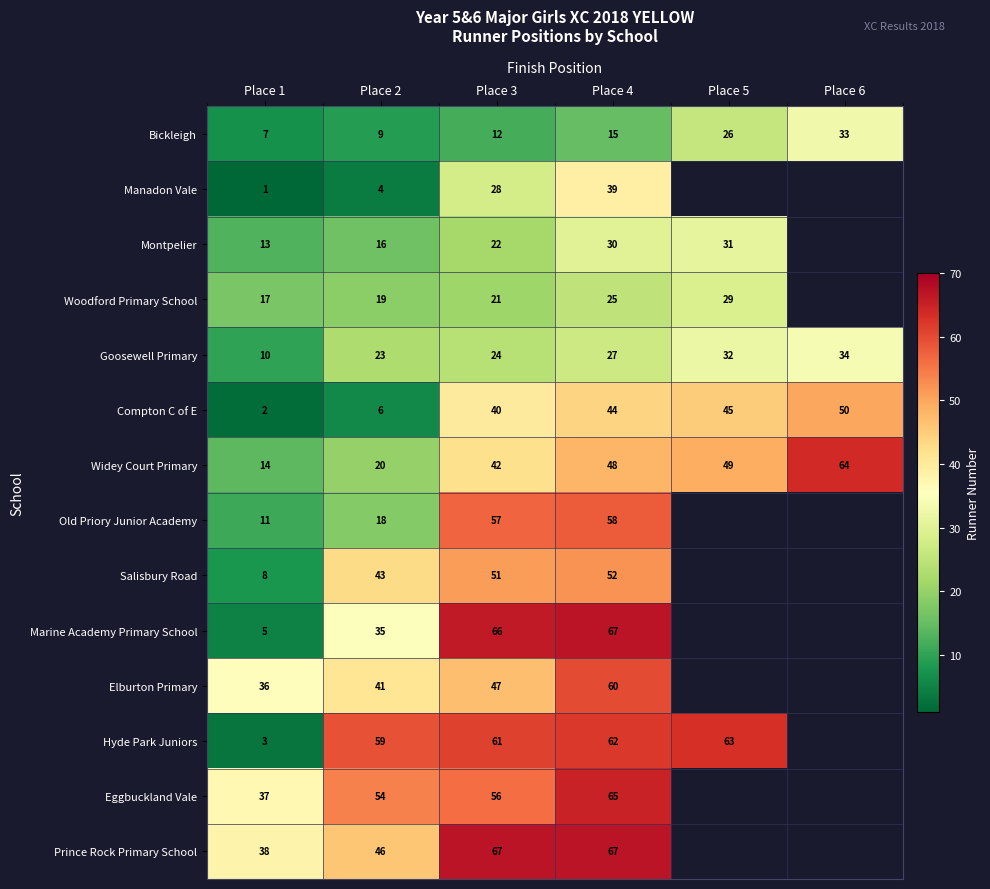

Which series changed the most between Place 1 and Place 4?

Marine Academy Primary School